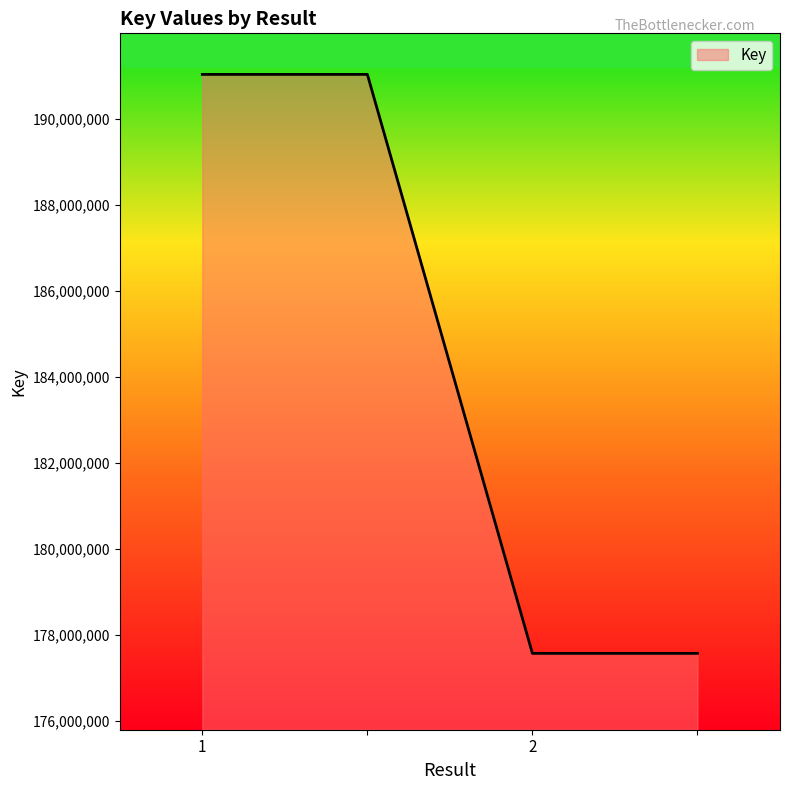

True or false: there are more than 1 points higher than both neighbors.

False